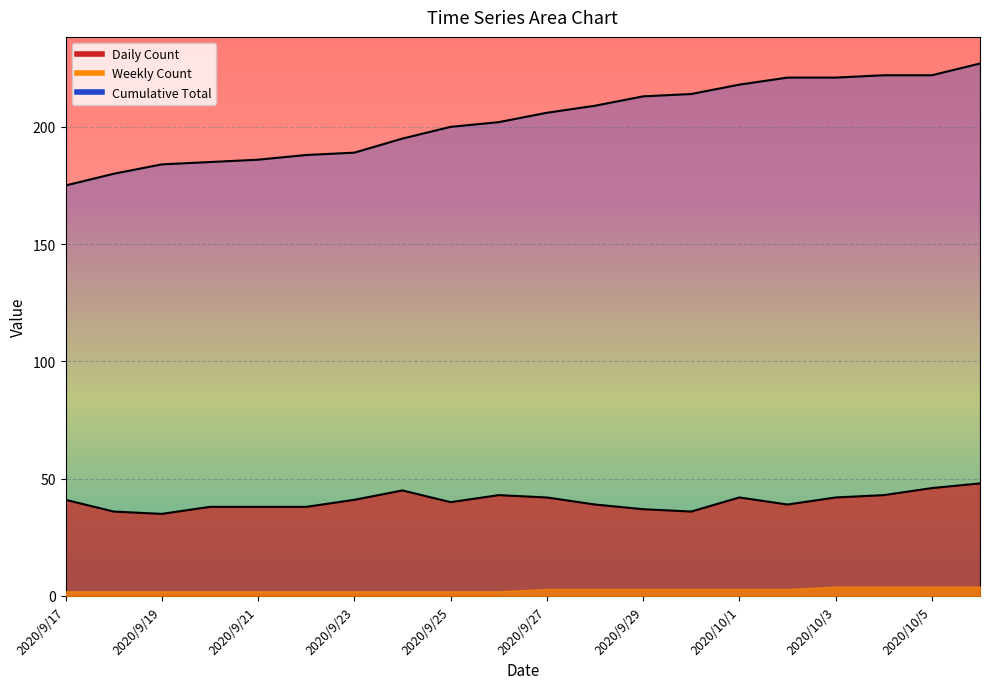

What is the difference between the maximum and minimum values in the Cumulative Total series?

52